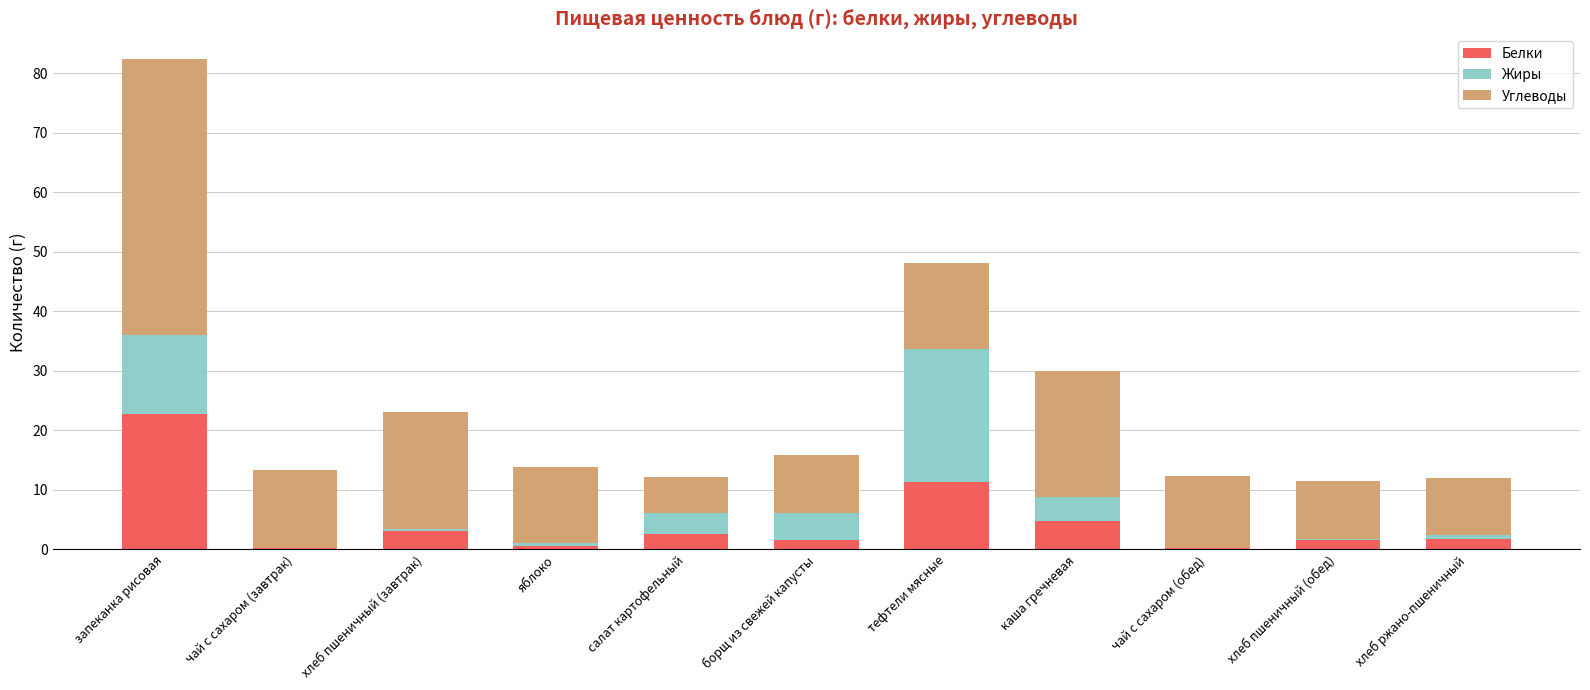

Are the bars horizontal?

No